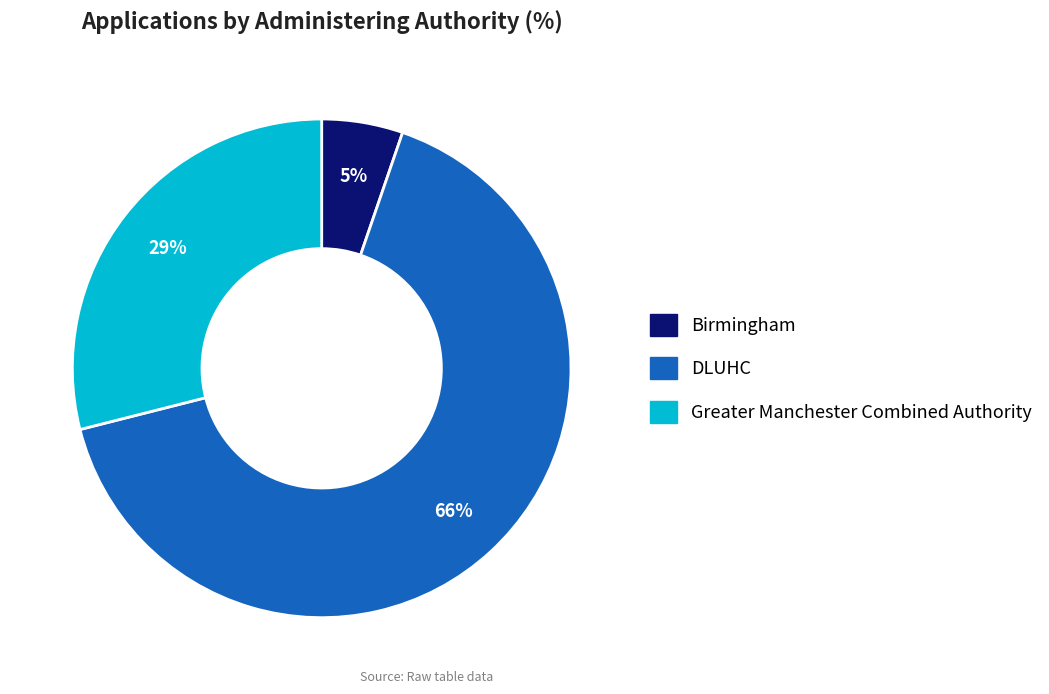

Which slice represents more than half of the pie?

DLUHC